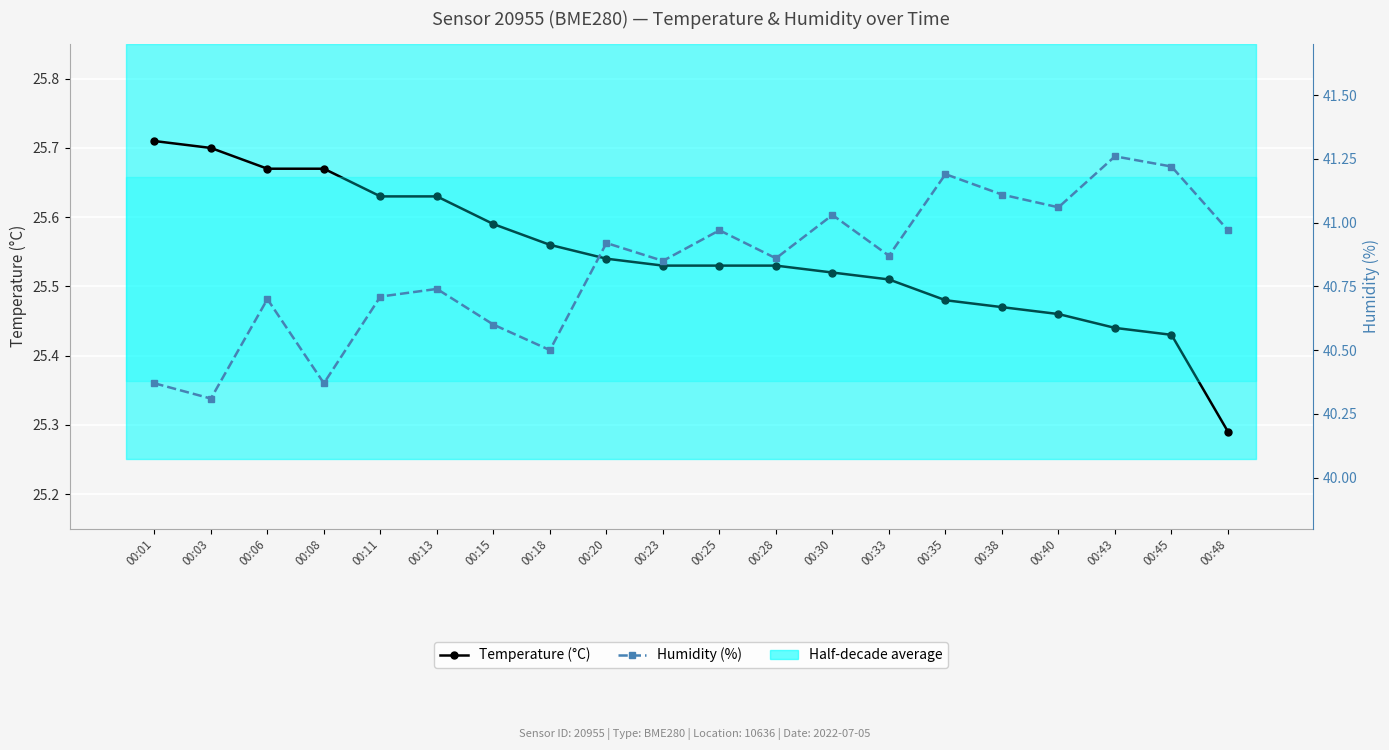

How many Temperature (°C) values are between 25 and 26?

20